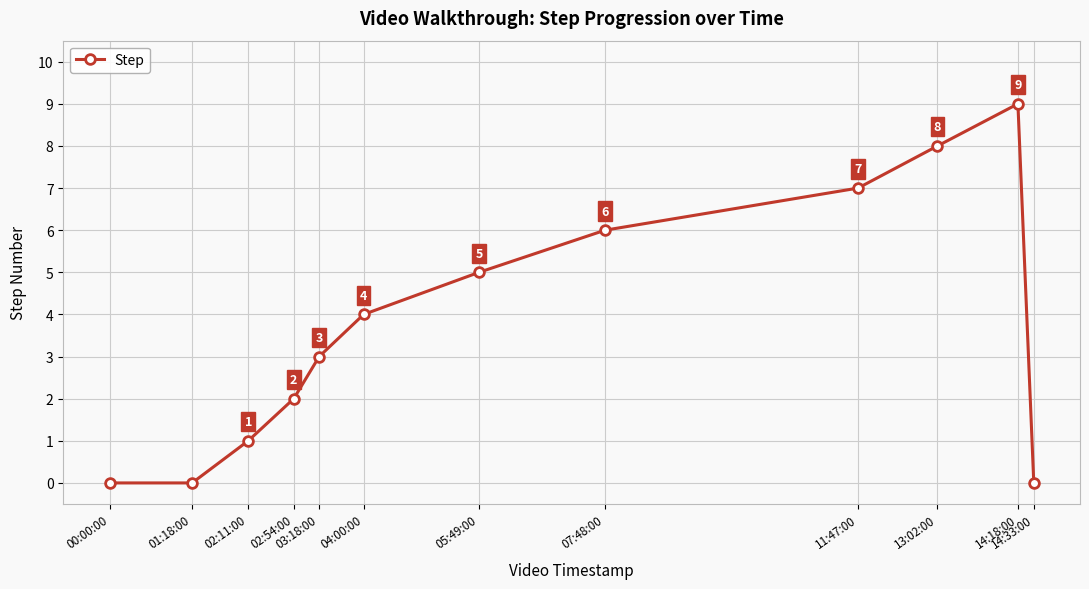

How many data points are less than 4?

6